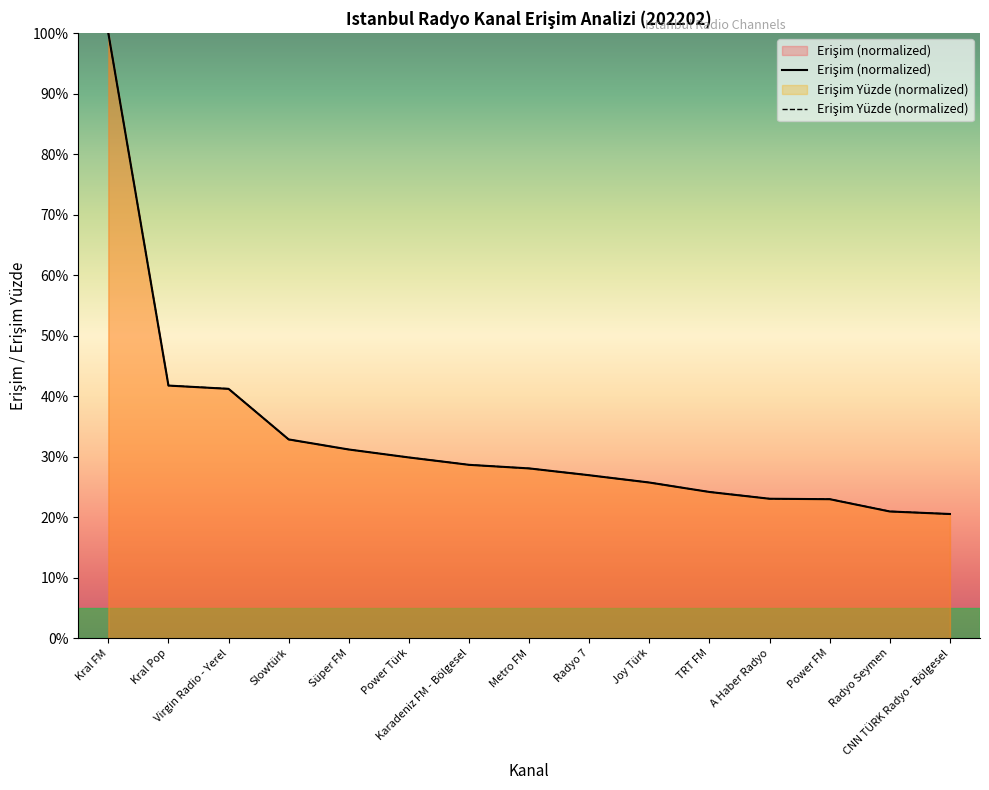

What are all the series names shown in the legend?

Erişim, Erişim Yüzde